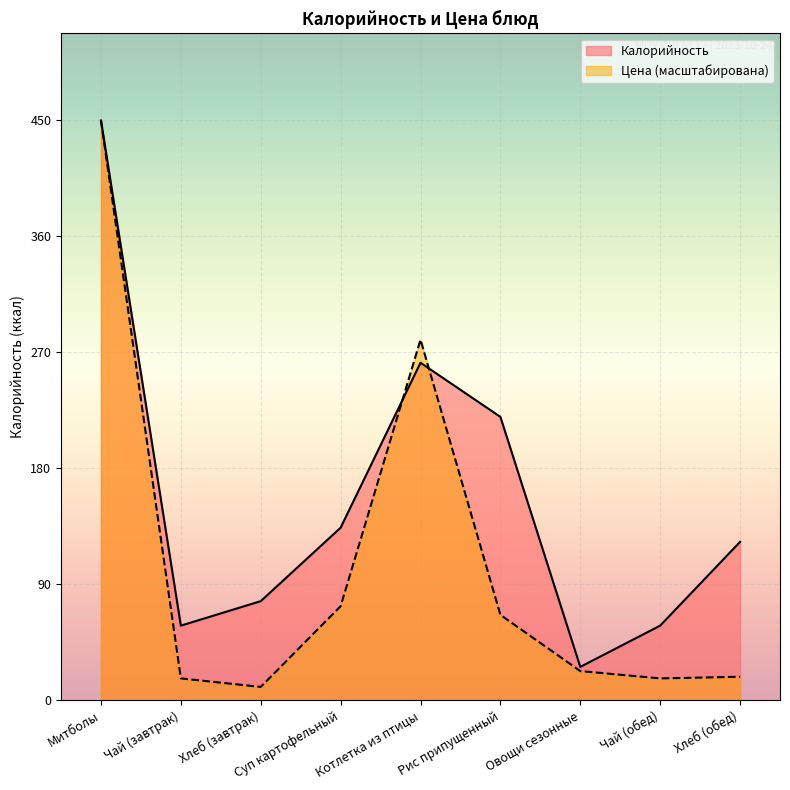

Where is Калорийность nearest to the value 238?

Рис припущенный